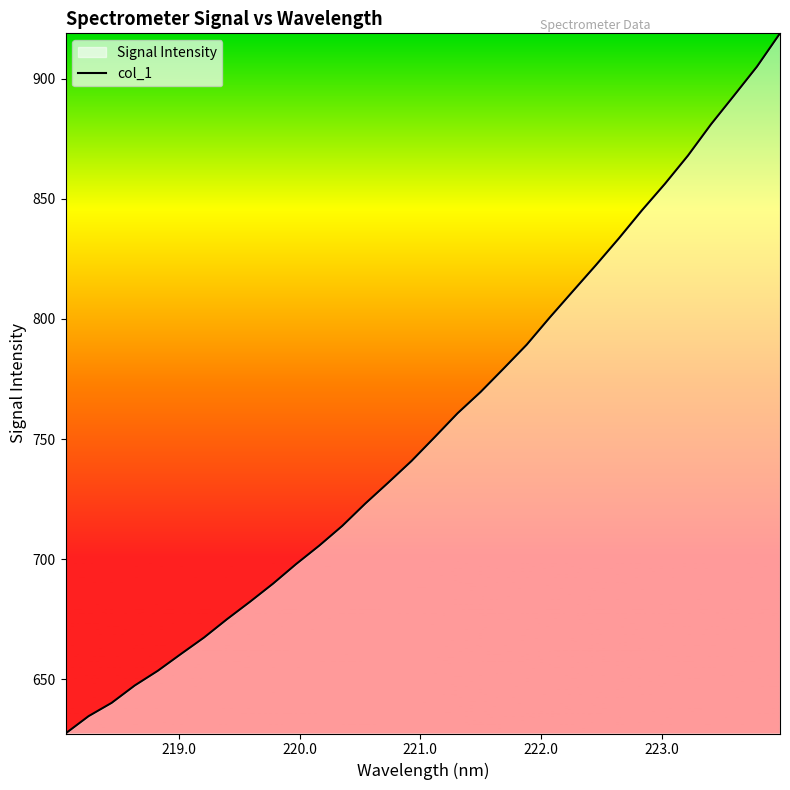

What is the difference between the maximum and minimum values?

291.6